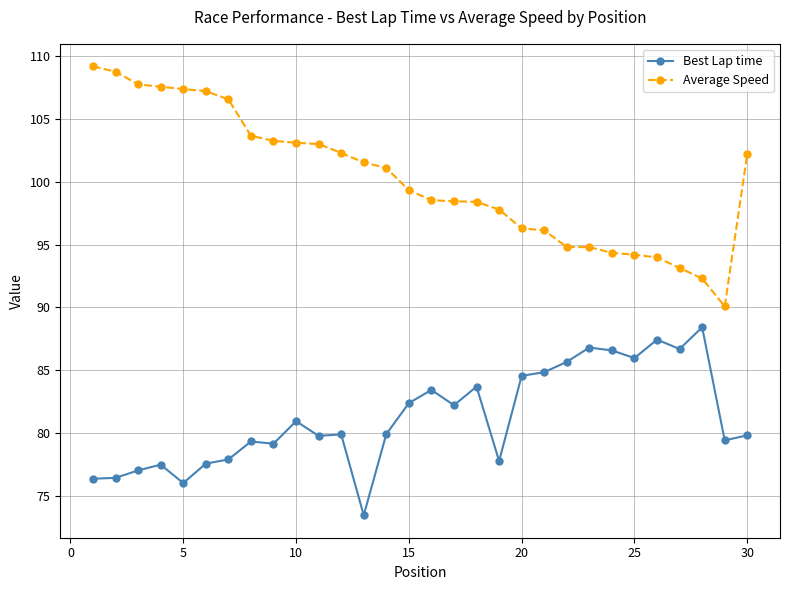

Which series has the largest range (max minus min)?

Average Speed